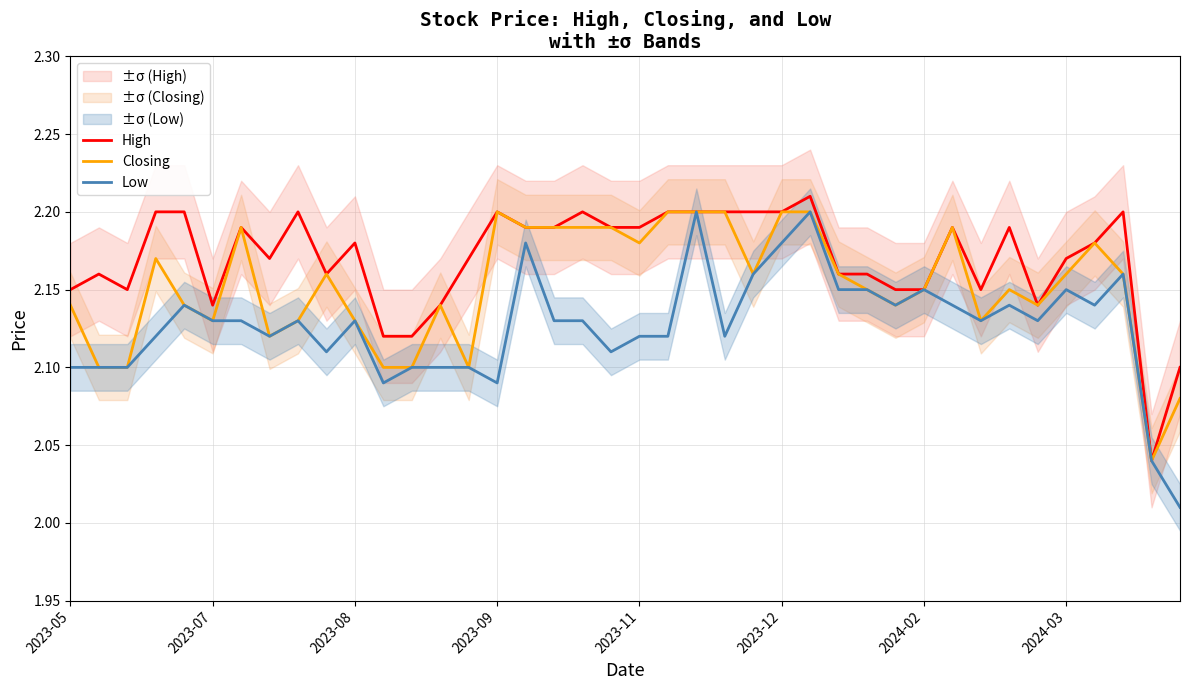

What are all the series names shown in the legend?

High, Closing, Low